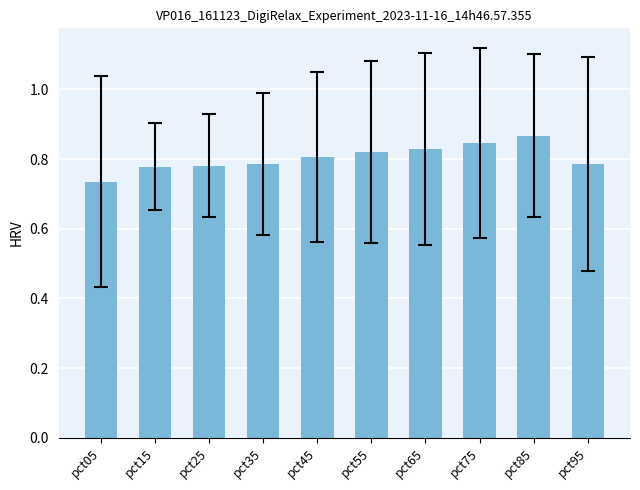

Which category has the lowest value across all series?

pct05